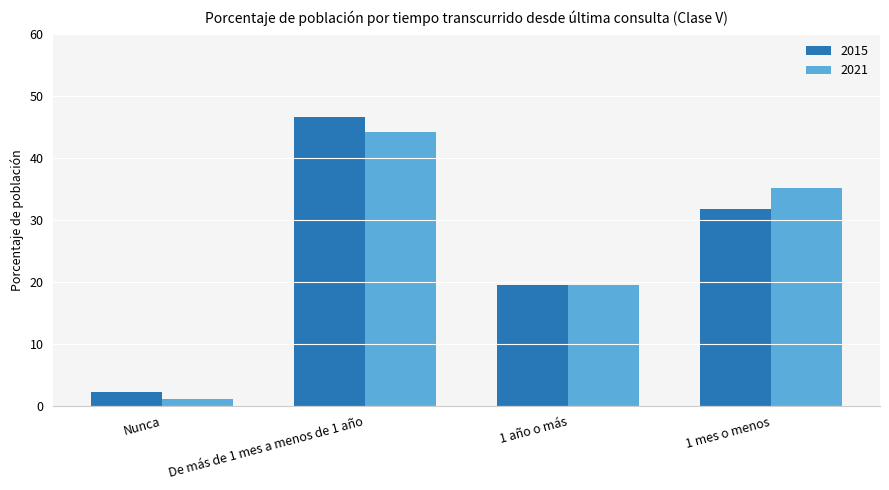

How many bars are there in total?

8